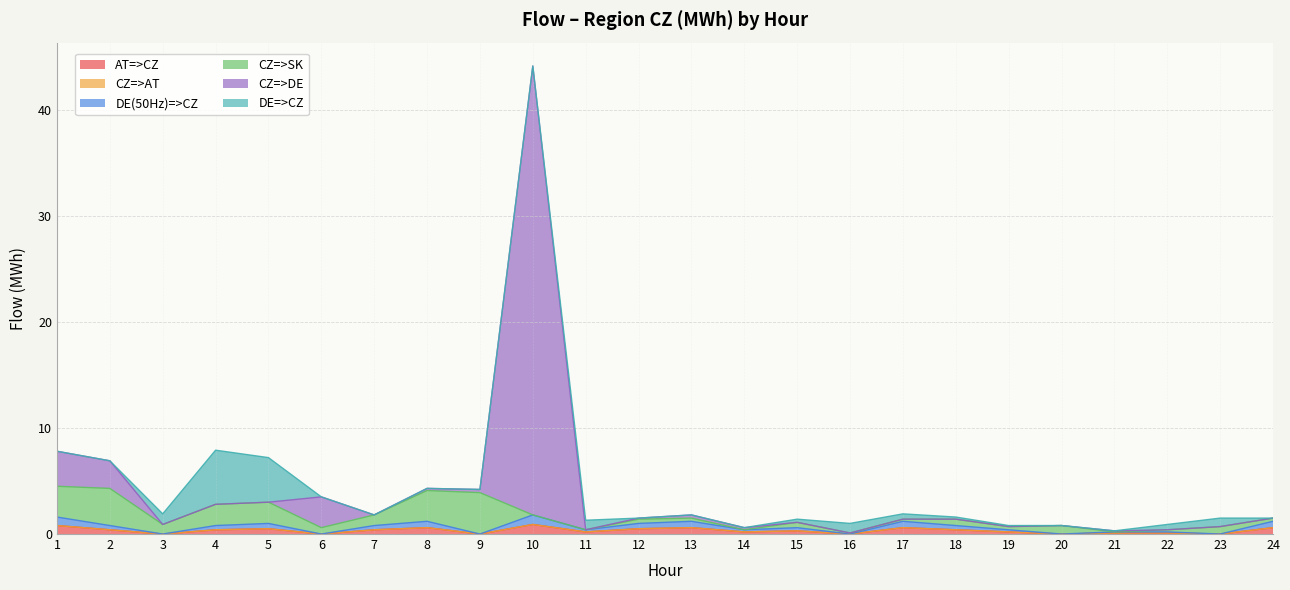

True or false: AT=>CZ has more than 2 points higher than both neighbors.

True